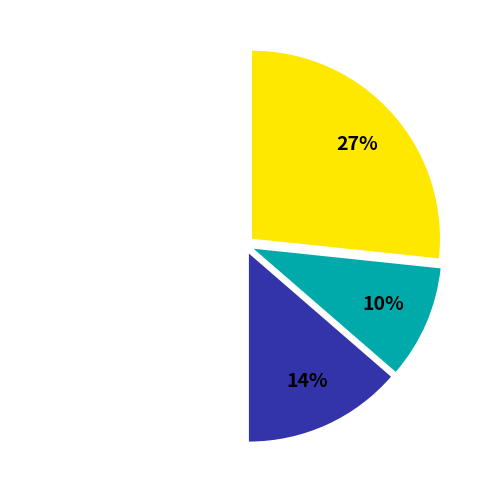

To the nearest percent, what is the difference between the largest and smallest slice percentages?

40%